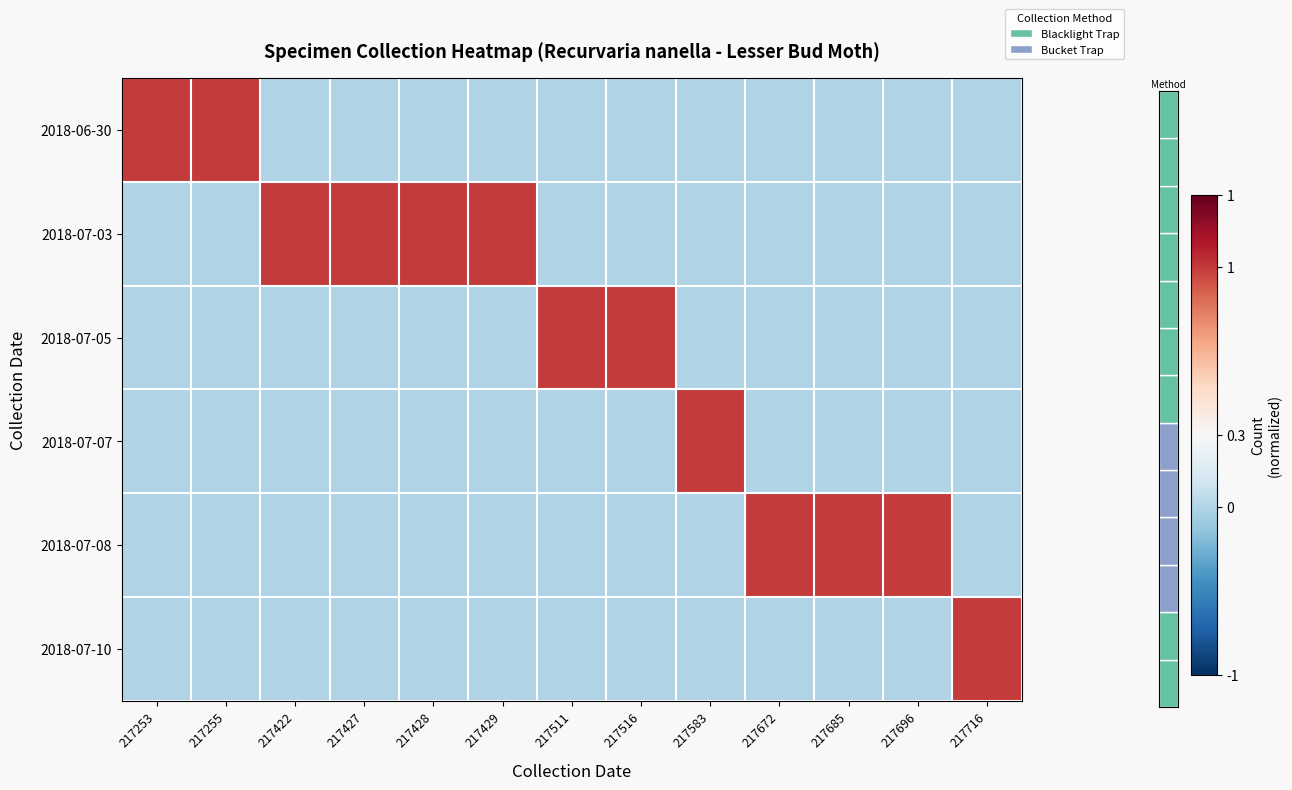

At 217583, list the series in order from smallest to largest.

2018-06-30, 2018-07-03, 2018-07-05, 2018-07-08, 2018-07-10, 2018-07-07